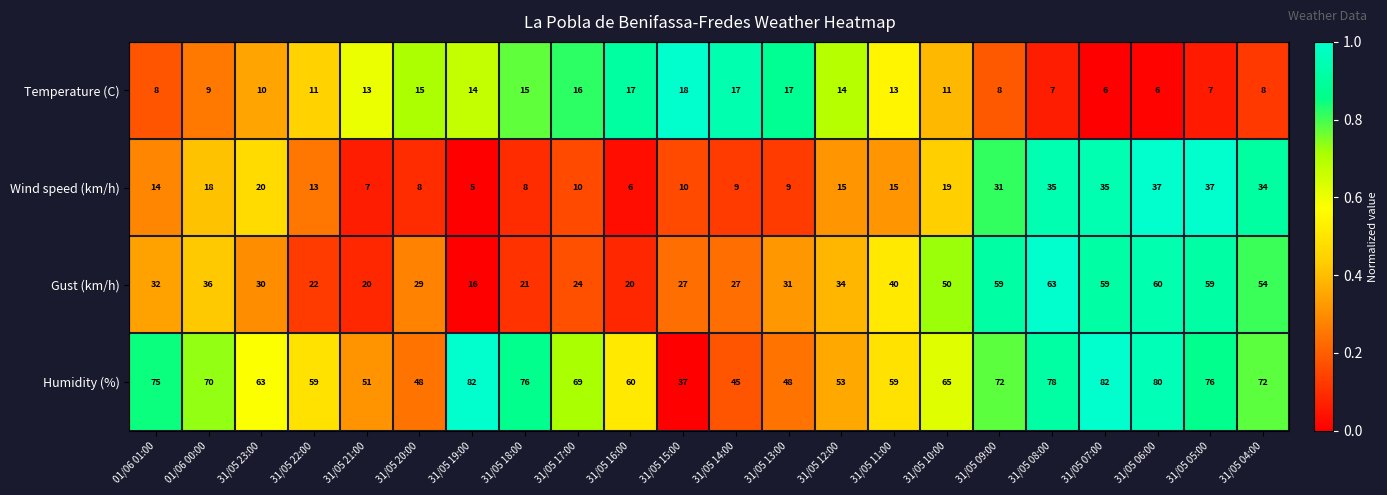

Where does the Humidity (%) series first go above 69?

01/06 01:00